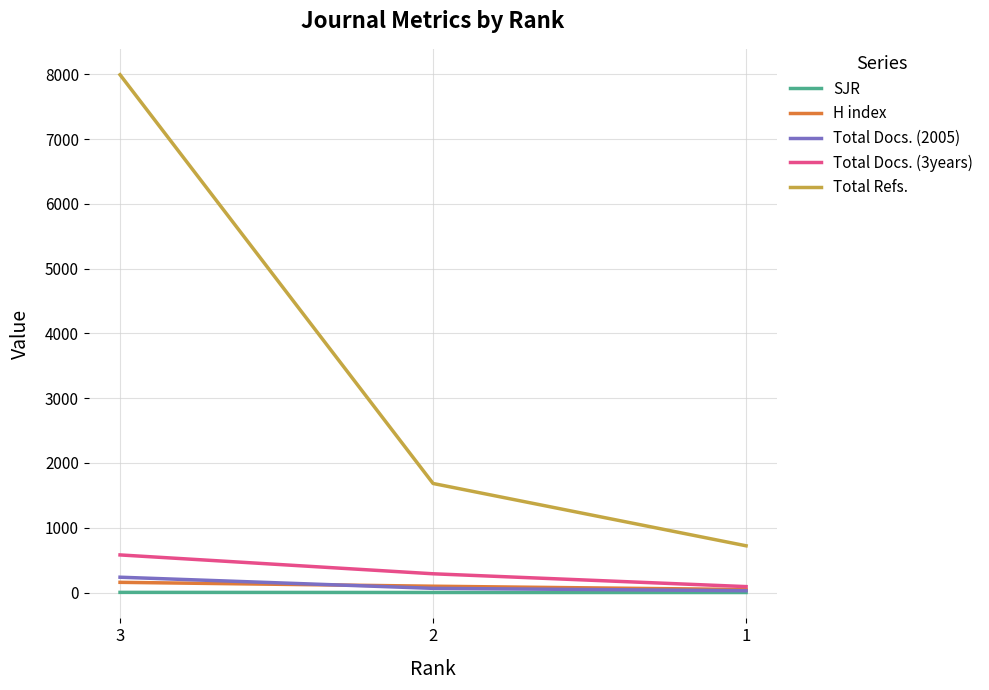

True or false: SJR has a value of 0.9 at 1.

False